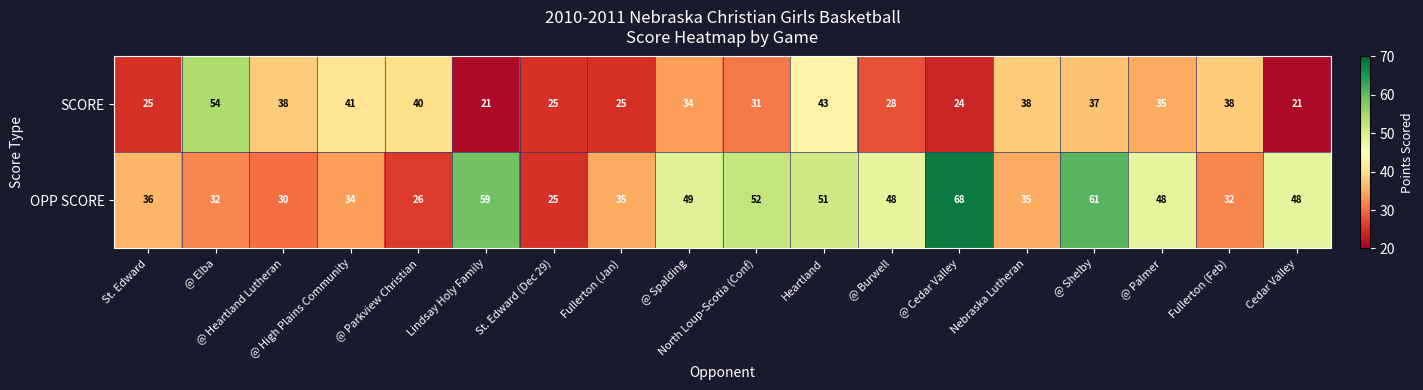

At which label is SCORE closest to 37?

@ Shelby